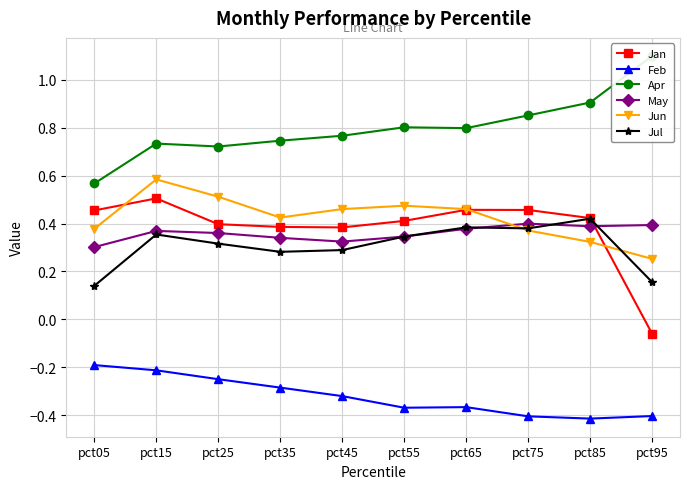

True or false: Jun and Feb intersect in this chart.

False